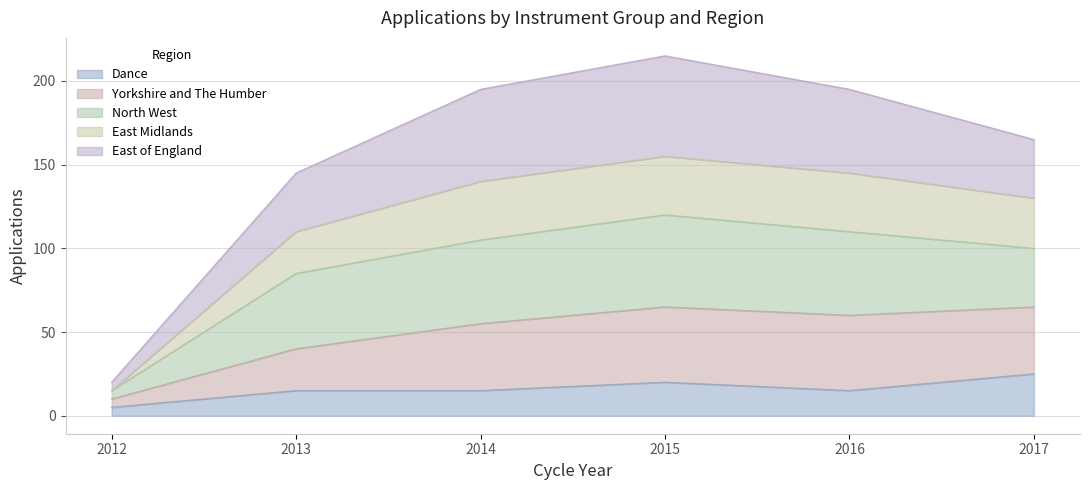

At which label does Dance reach its peak?

2017